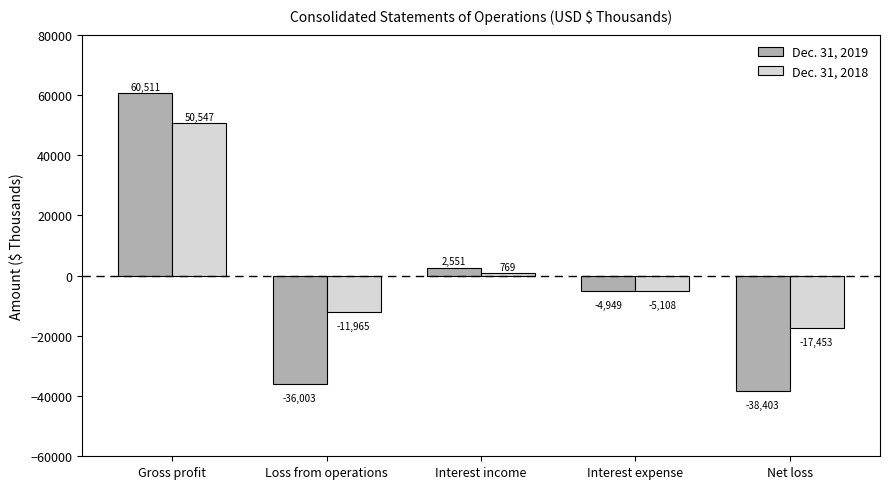

How many values in the Dec. 31, 2019 series exceed -4949?

2